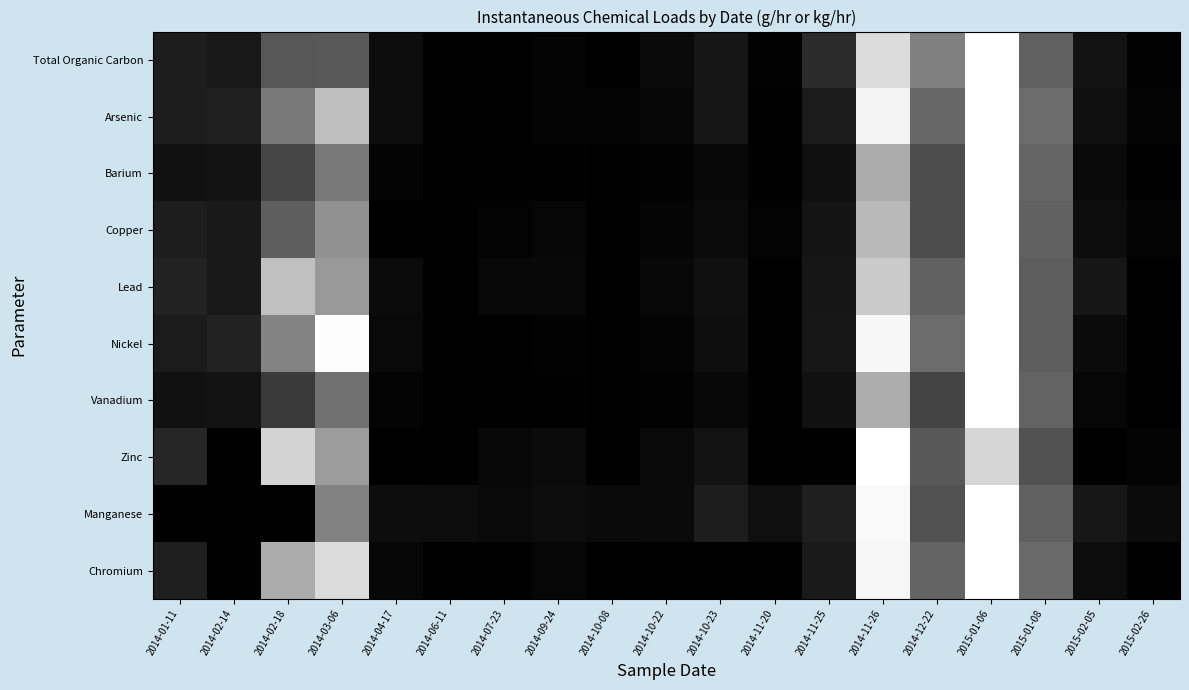

Which category has the lowest value across all series?

2014-10-08